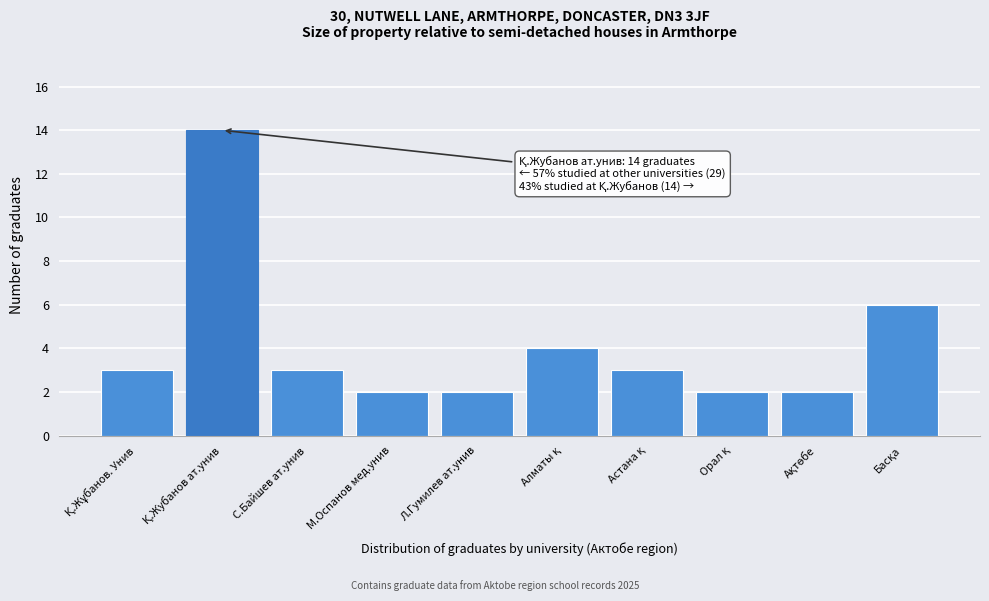

Reading right to left, list all the values displayed in this chart.

6	2	2	3	4	2	2	3	14	3